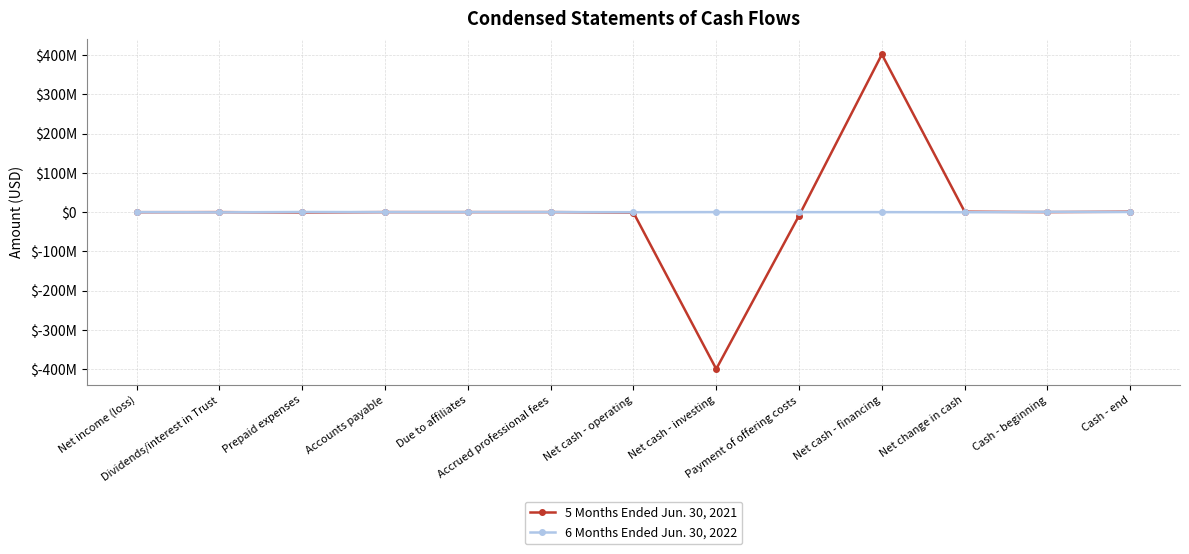

Reading right to left, transcribe all the data shown in this chart.

5 Months Ended Jun. 30, 2021: Cash - end=1000131	Cash - beginning=0	Net change in cash=1000131	Net cash - financing=402127506	Payment of offering costs=-8897494	Net cash - investing=-400000000	Net cash - operating=-1127375	Accrued professional fees=42233	Due to affiliates=0	Accounts payable=380	Prepaid expenses=-920100	Dividends/interest in Trust=-9070	Net income (loss)=-240818
6 Months Ended Jun. 30, 2022: Cash - end=259050	Cash - beginning=621420	Net change in cash=-362370	Net cash - financing=-70000	Payment of offering costs=-70000	Net cash - investing=0	Net cash - operating=-292370	Accrued professional fees=52044	Due to affiliates=37900	Accounts payable=-300	Prepaid expenses=259863	Dividends/interest in Trust=-580280	Net income (loss)=-61597